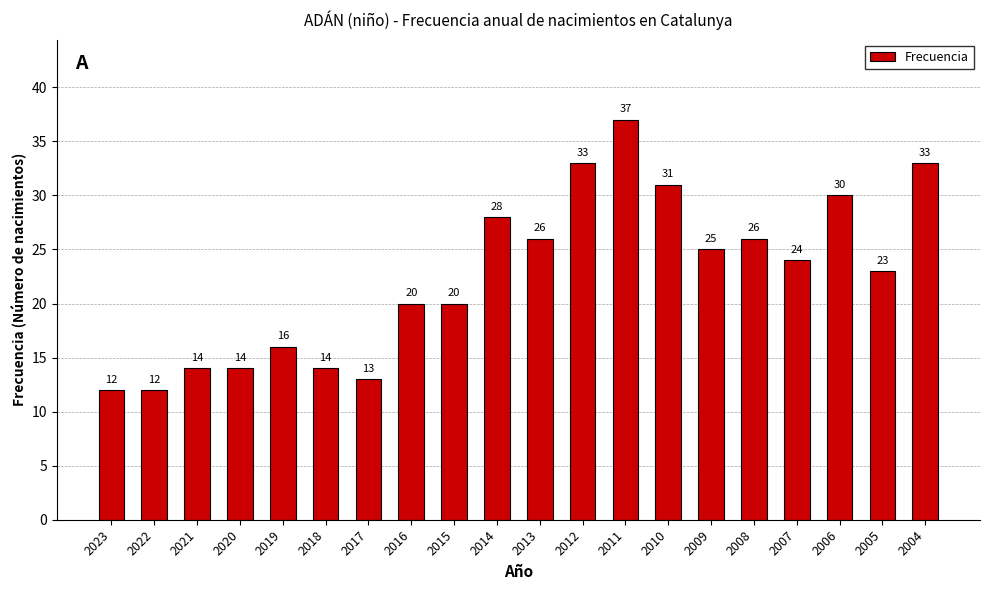

Between 2014 and 2009, which is larger?

2014